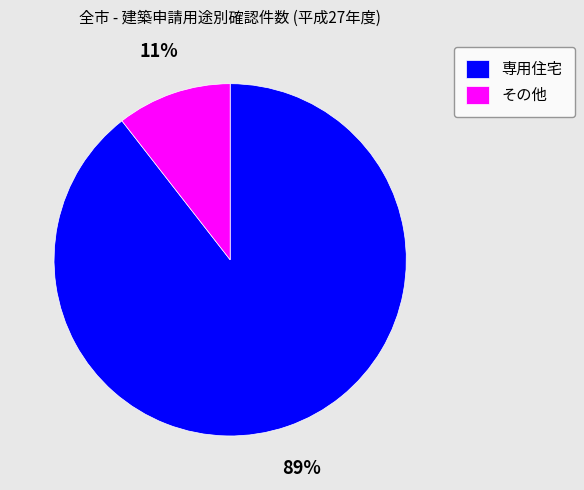

Rank the categories by value from highest to lowest.

専用住宅, その他